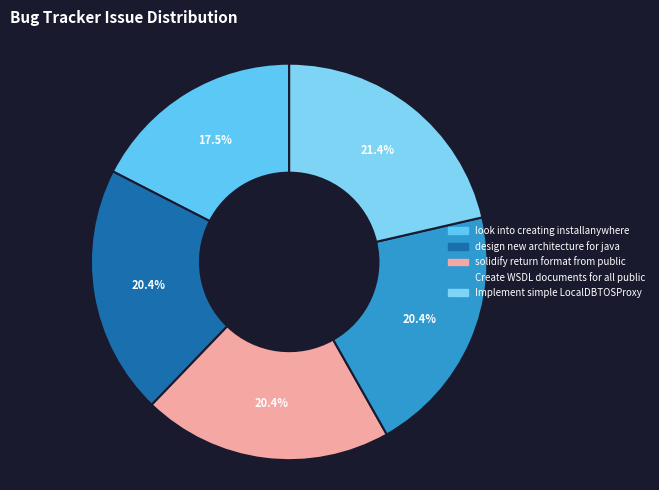

Is there any slice that represents more than half of the pie?

No